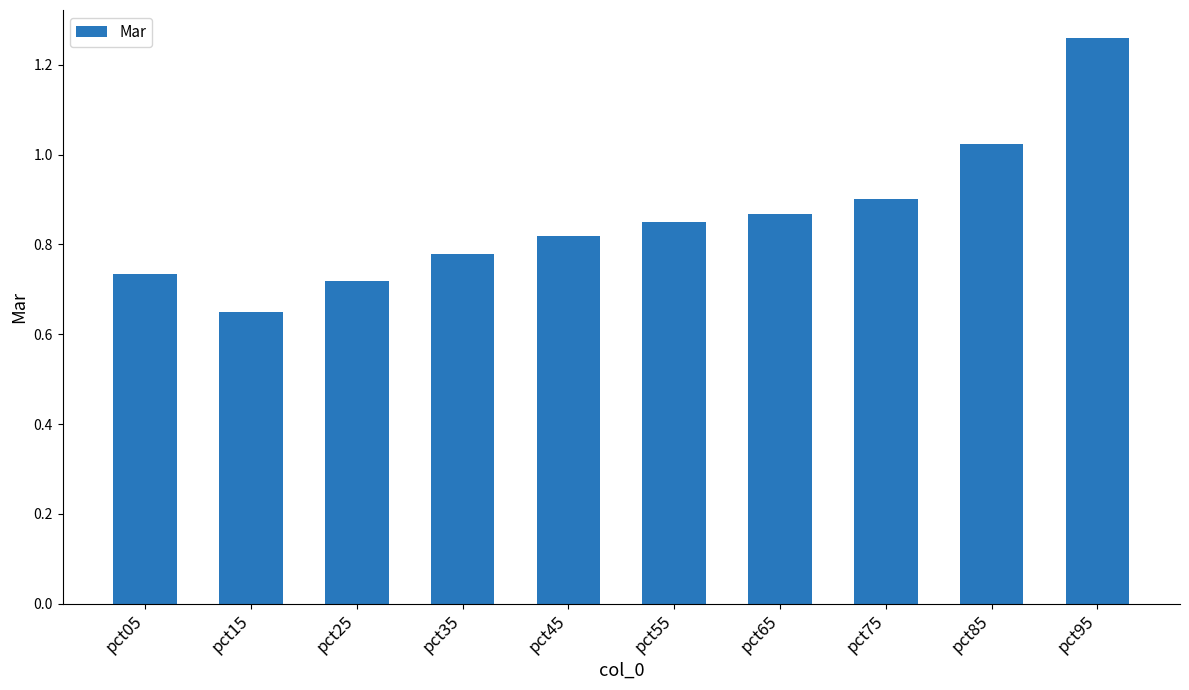

How many bars are there in total?

10